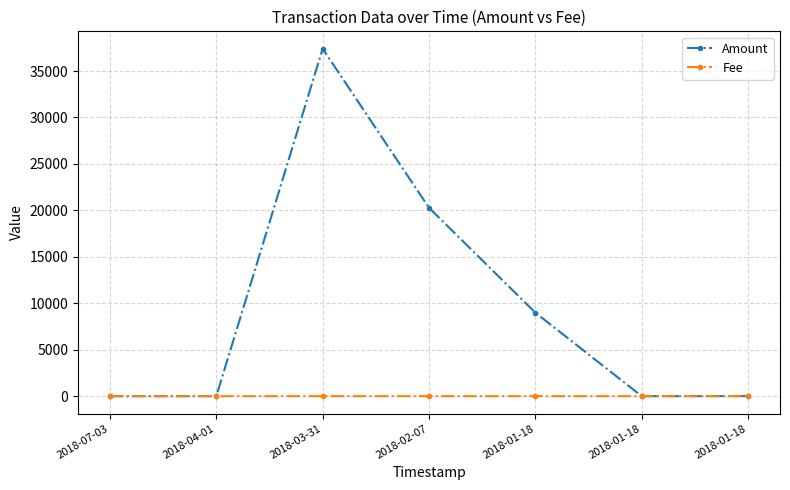

How many categories are shown in the chart?

7